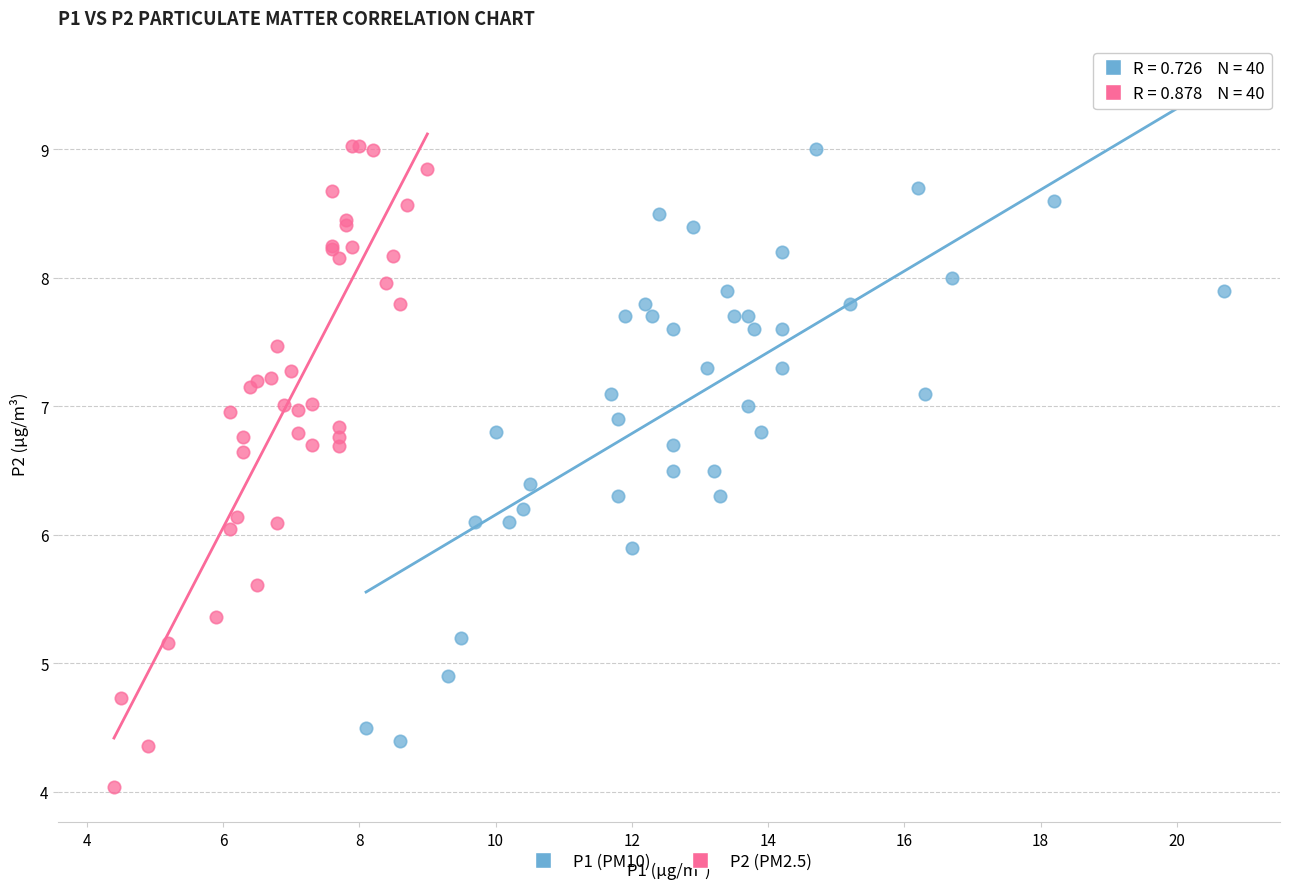

Which series has the largest Y range (max minus min)?

P2 (PM2.5)